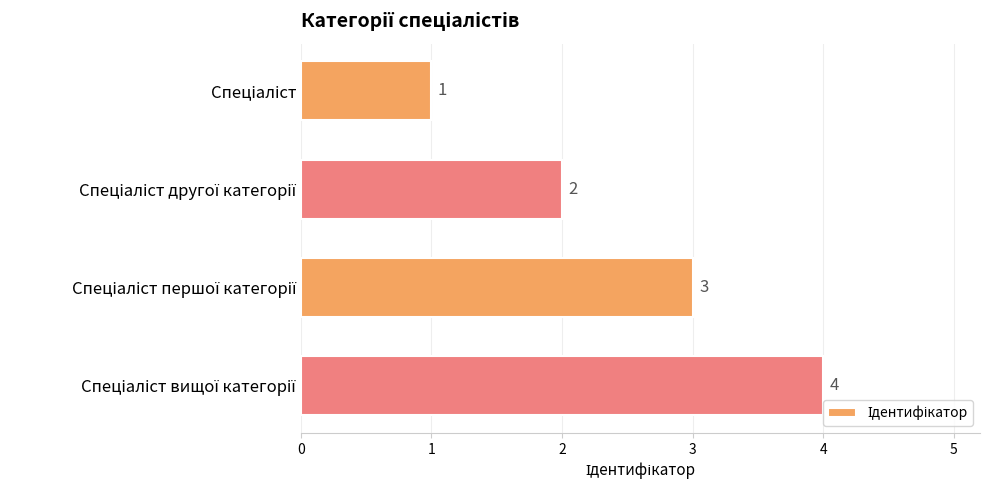

What is the difference between the maximum and minimum values?

3